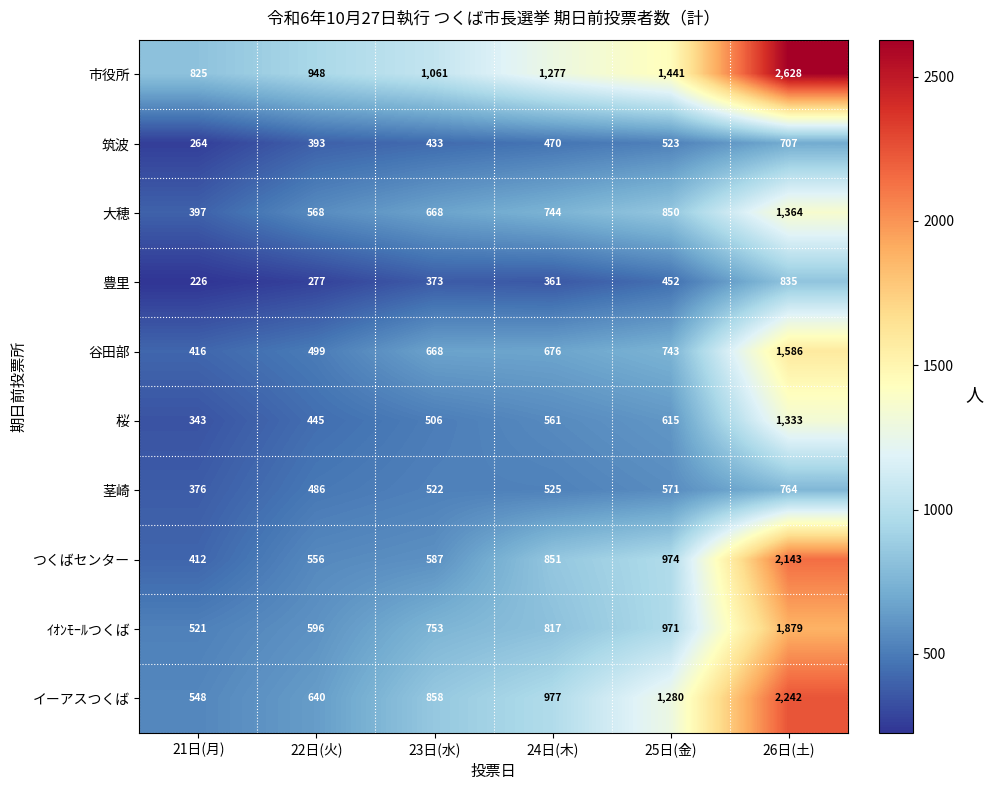

At which category does the chart reach its minimum across all series?

21日(月)